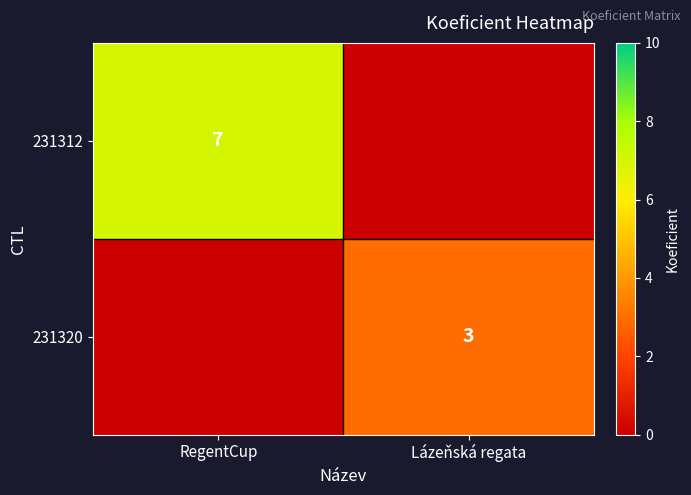

True or false: 231312 has a value of 11 at RegentCup.

False